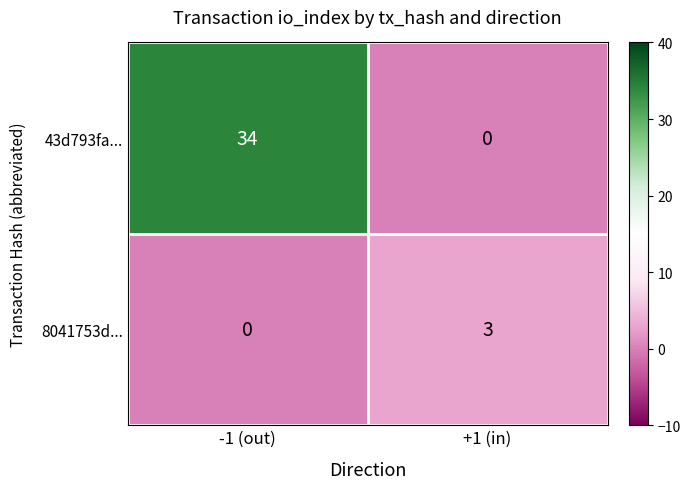

What is the sum of all 43d793fa... values?

34